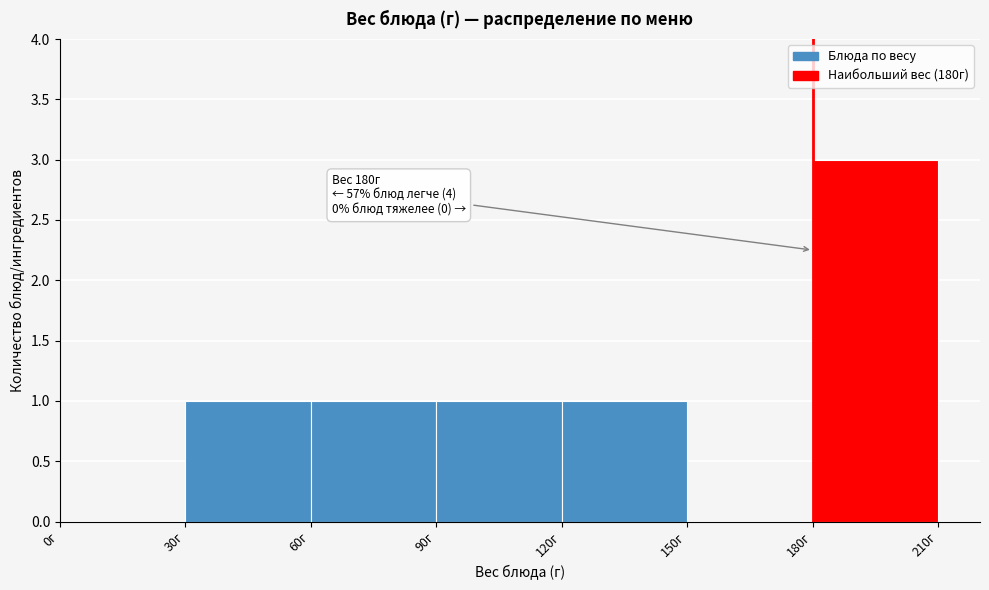

Which range on the x-axis has the tallest bar?

180 to 210